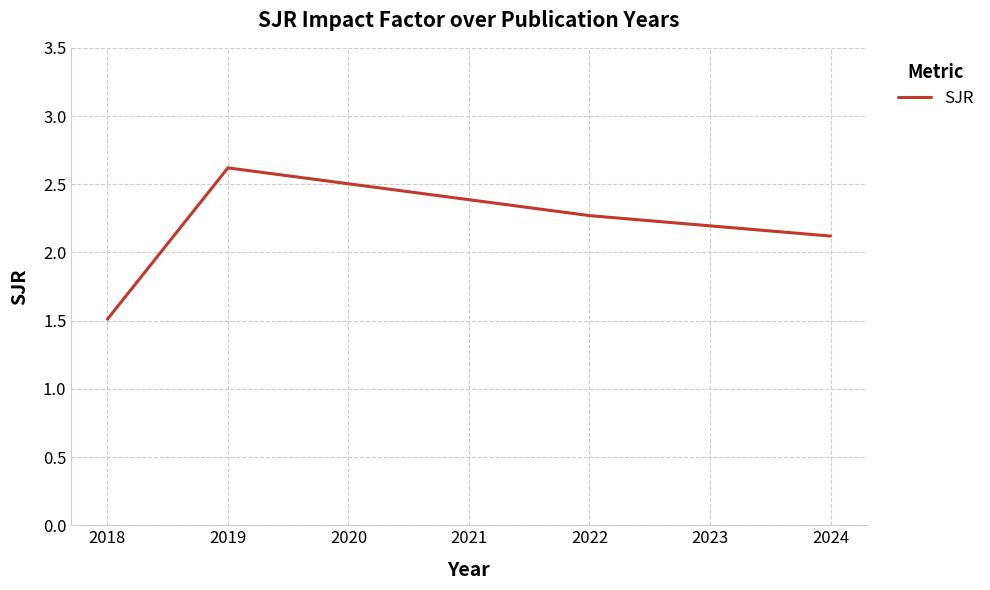

What is the change in value from 2018 to 2024?

+0.6